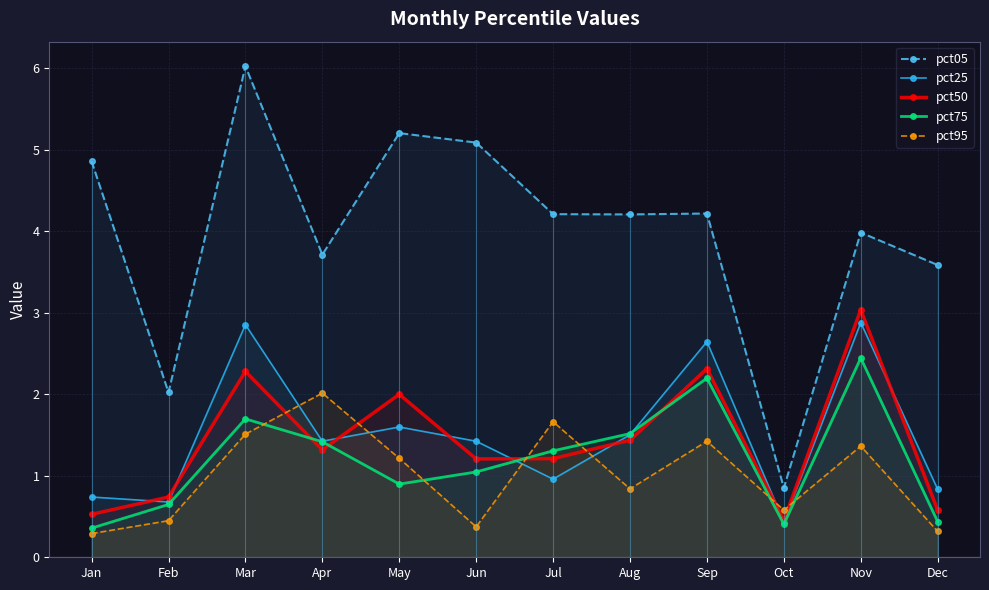

What is the value of the pct50 point at the 11th from the left?

3.0